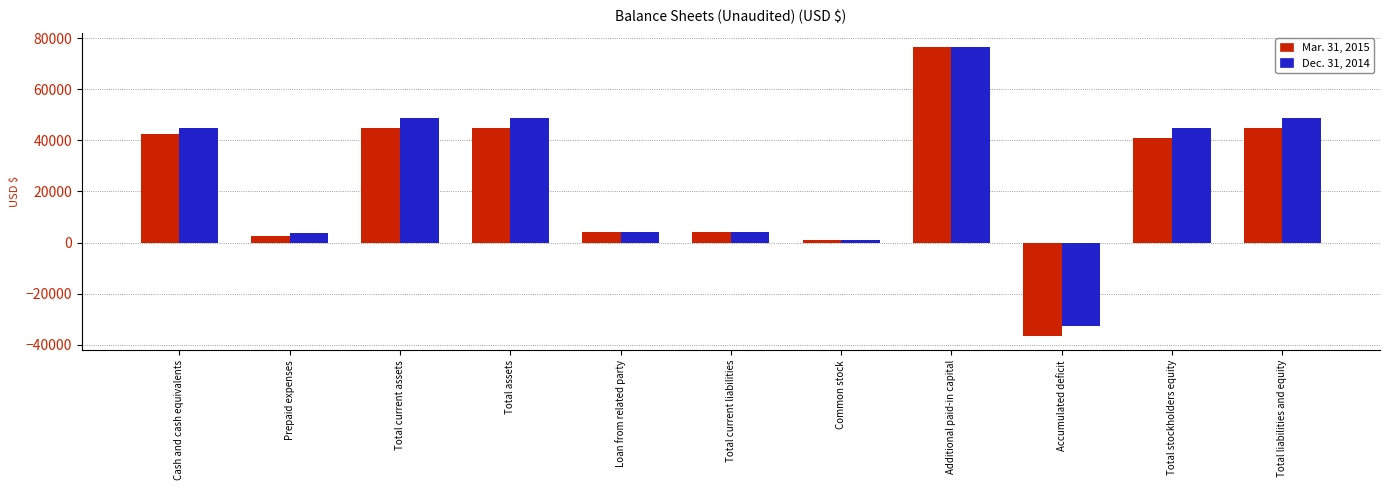

What is the label of the 11th bar from the left?

Total liabilities and equity